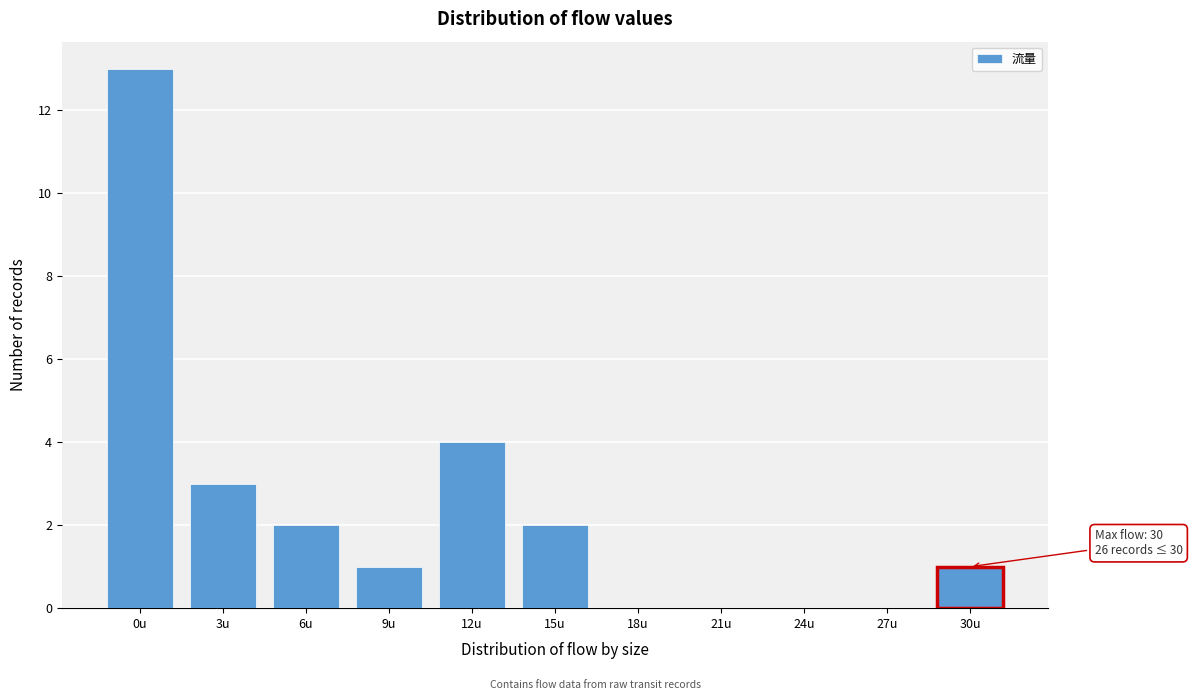

Reading left to right, list all the values displayed in this chart.

0u=13	3u=3	6u=2	9u=1	12u=4	15u=2	18u=0	21u=0	24u=0	27u=0	30u=1